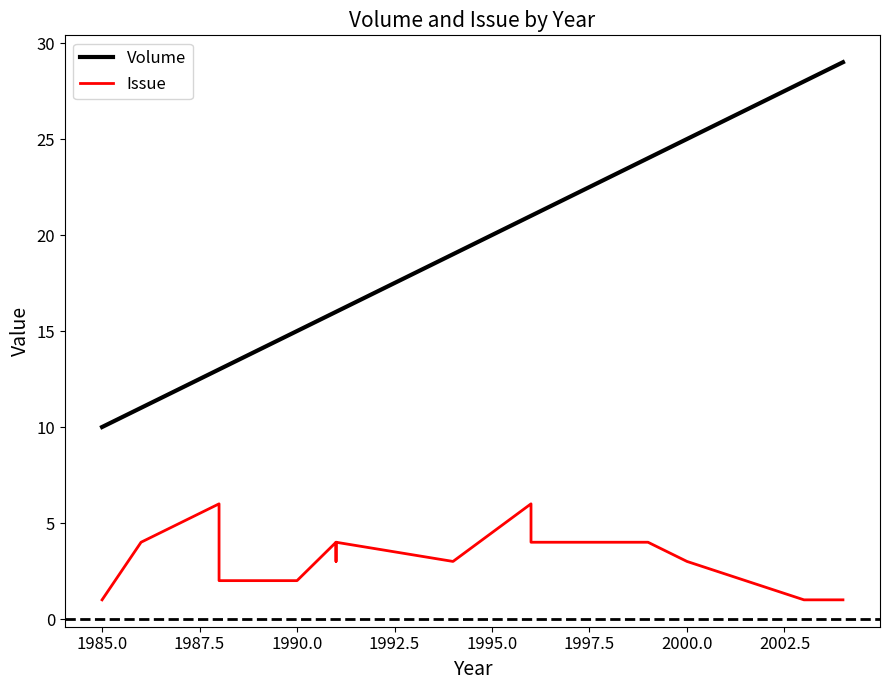

True or false: Volume and Issue intersect in this chart.

False